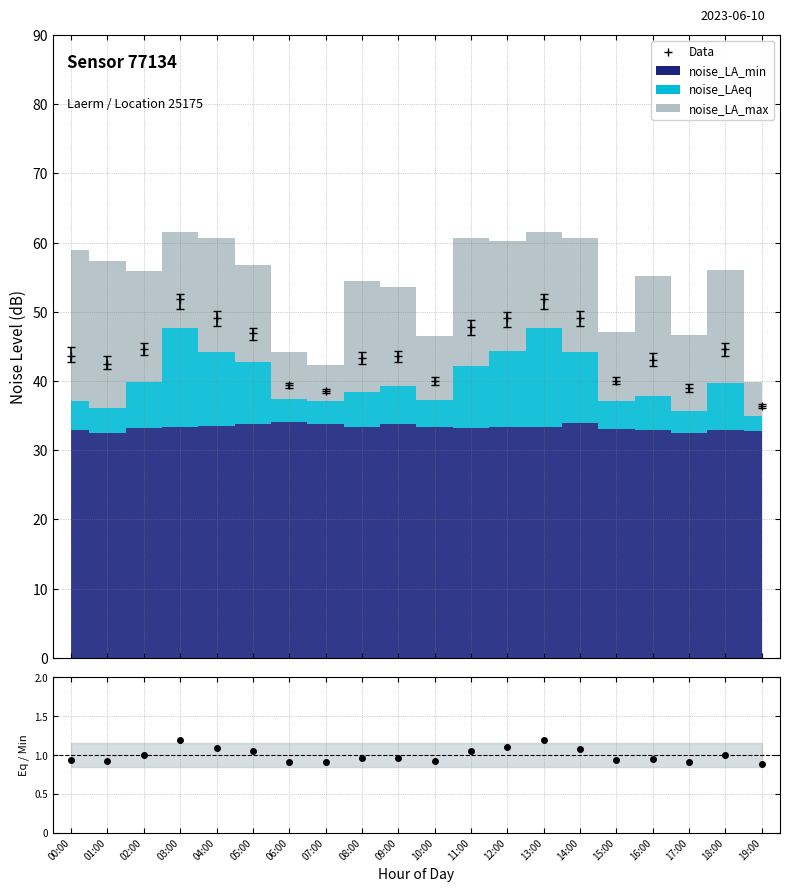

How many data points in noise_LAeq are above 39?

10